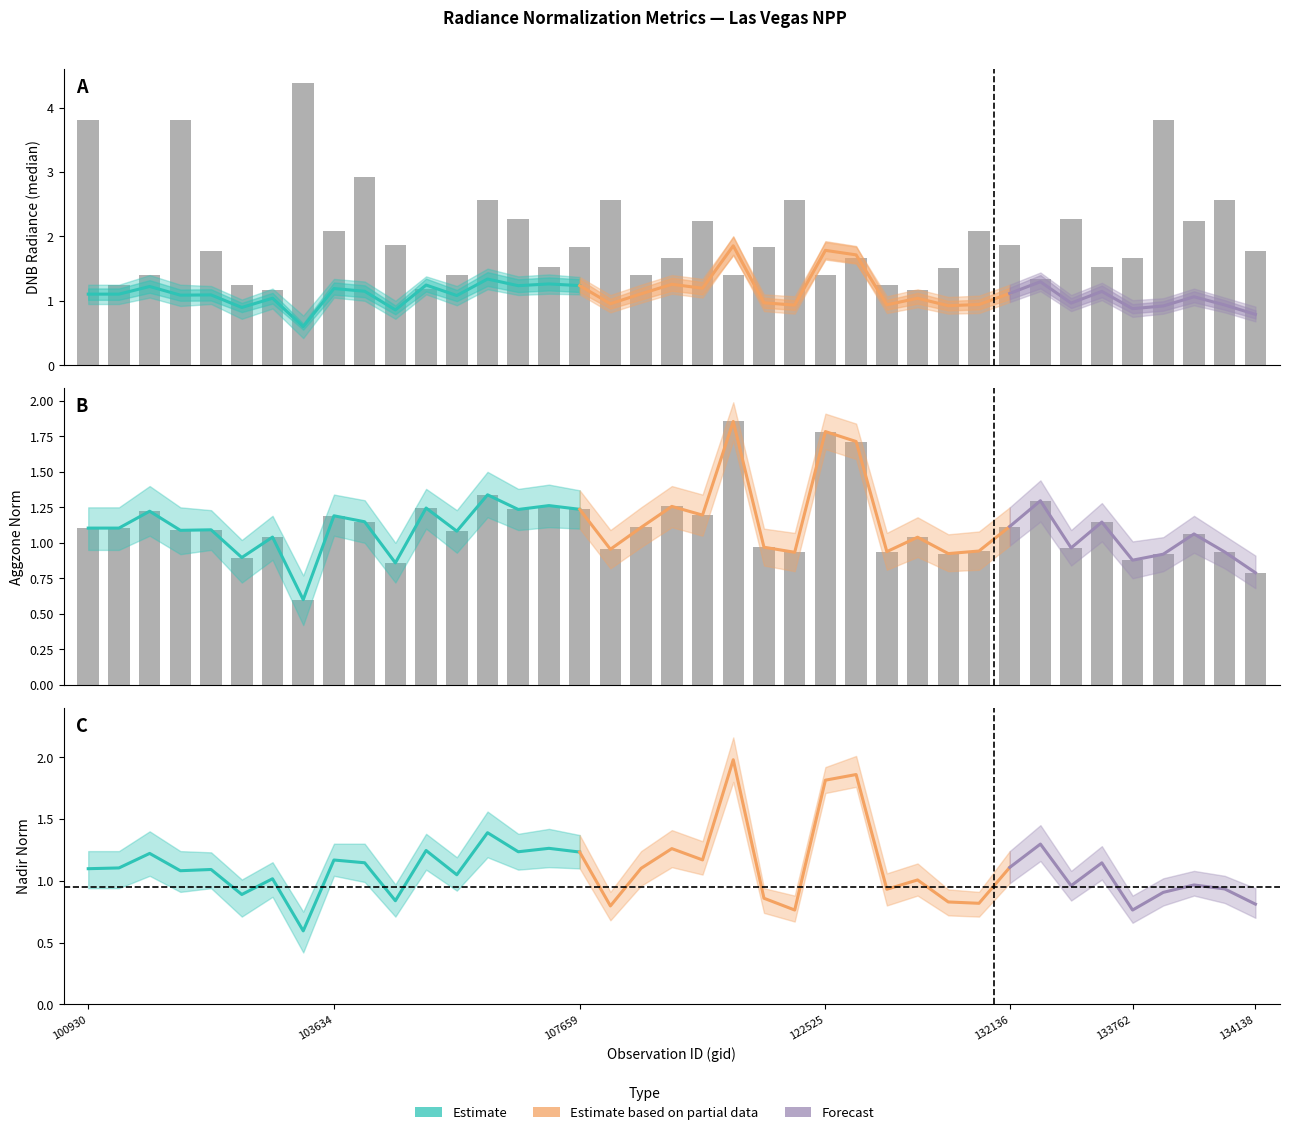

What is the highest value of the dnbrad series?

4.4